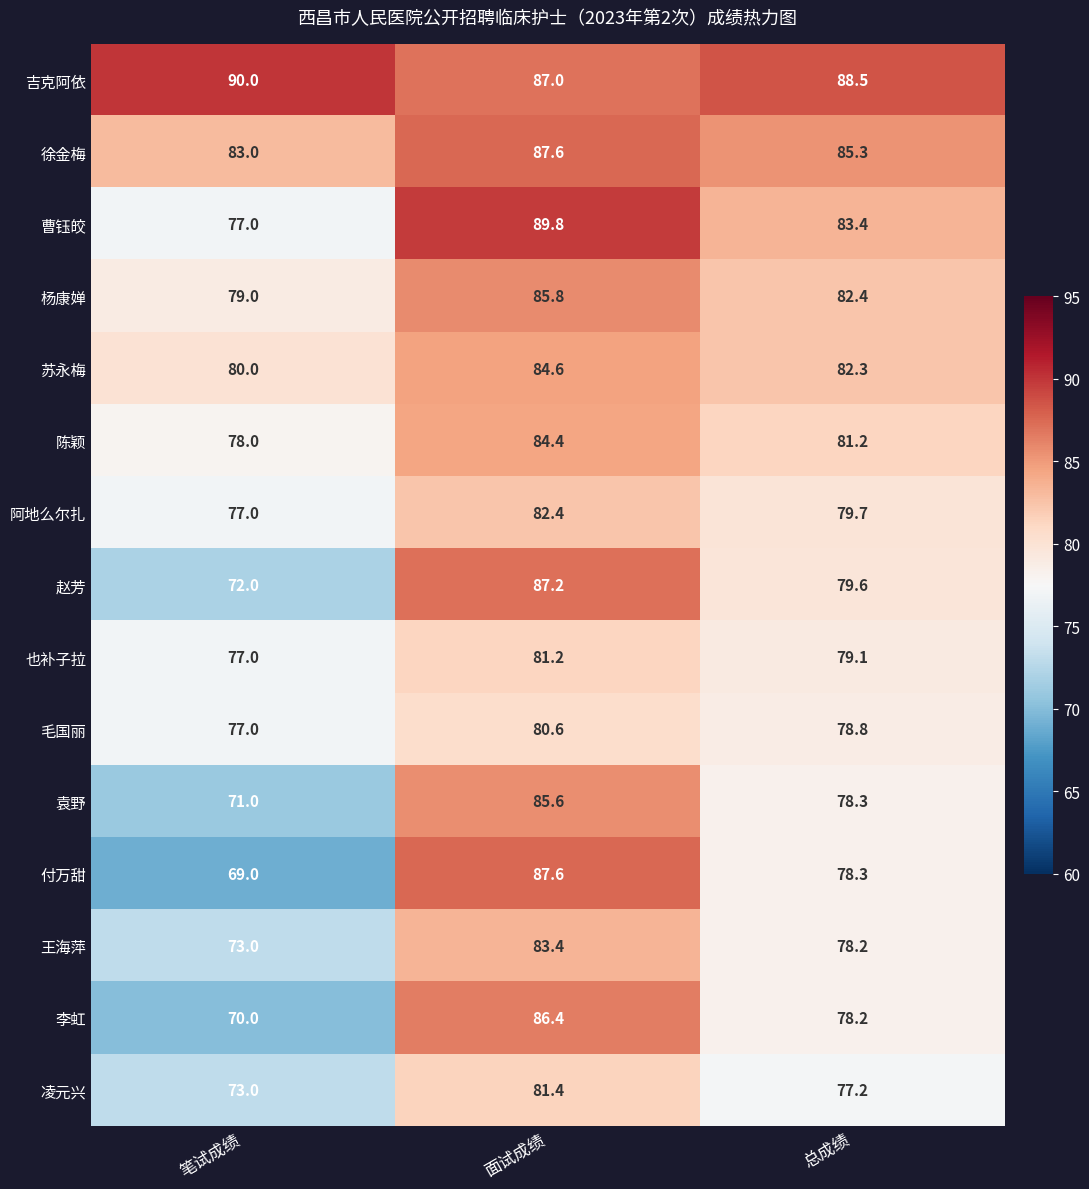

True or false: 李虹 has a value of 137.9 at 面试成绩.

False